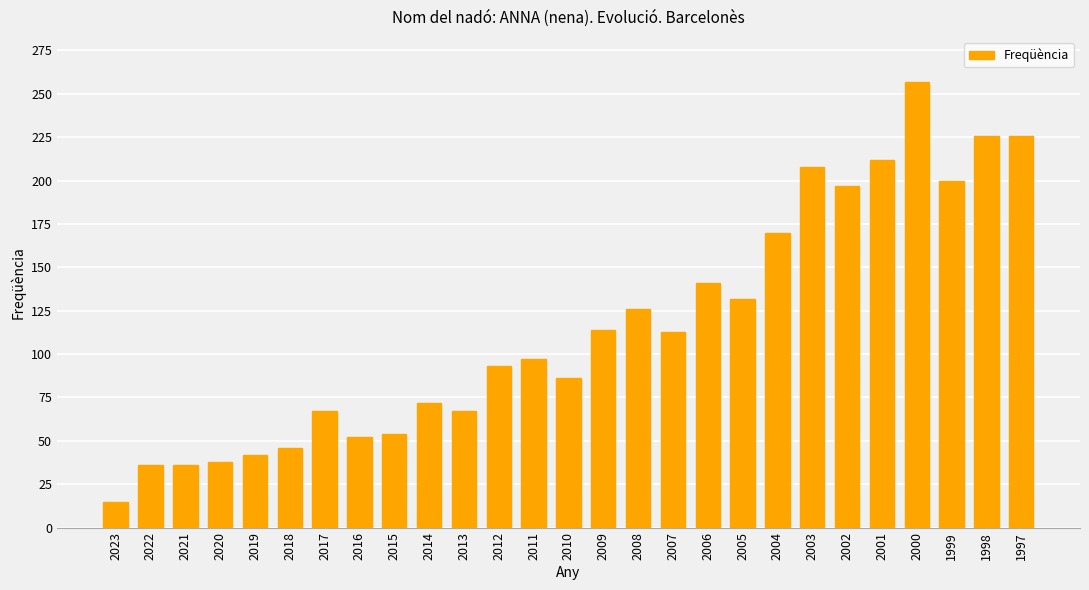

What is the value of the 4th bar from the left?

38